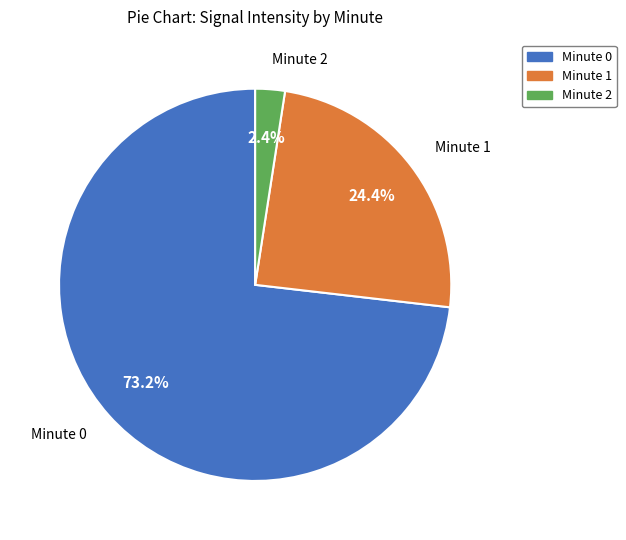

Does any single category account for the majority?

Yes